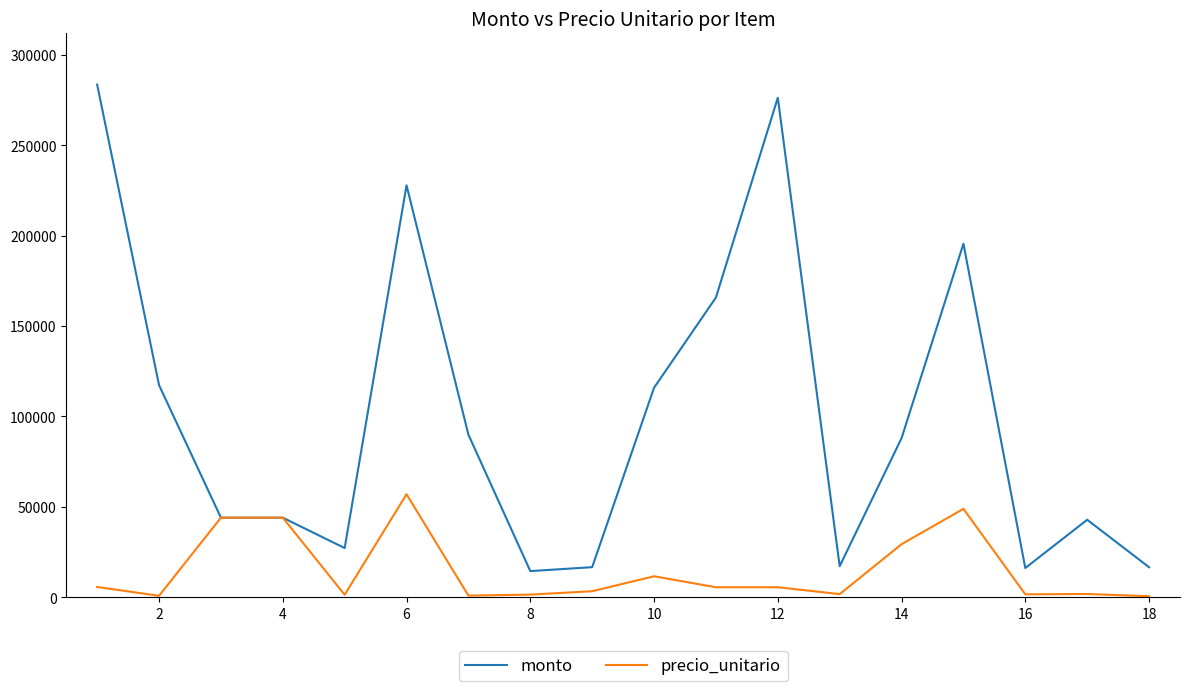

List the series in order of their peak value, highest first.

monto, precio_unitario